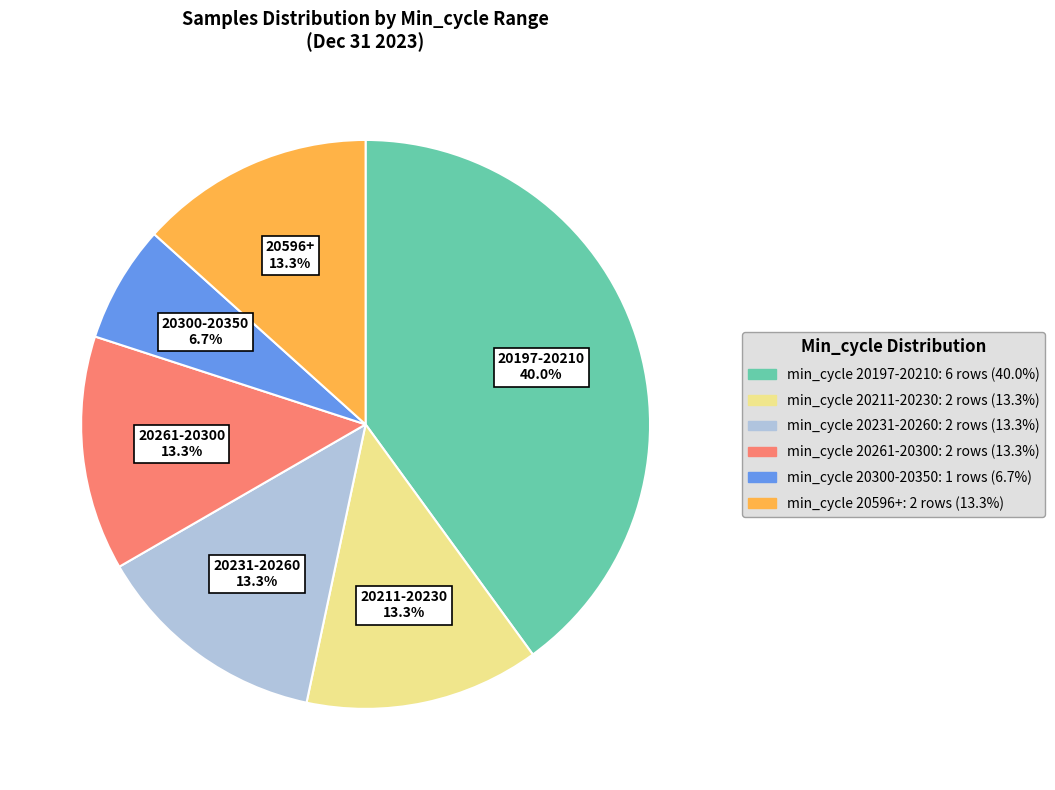

Is there a majority slice in this chart?

No